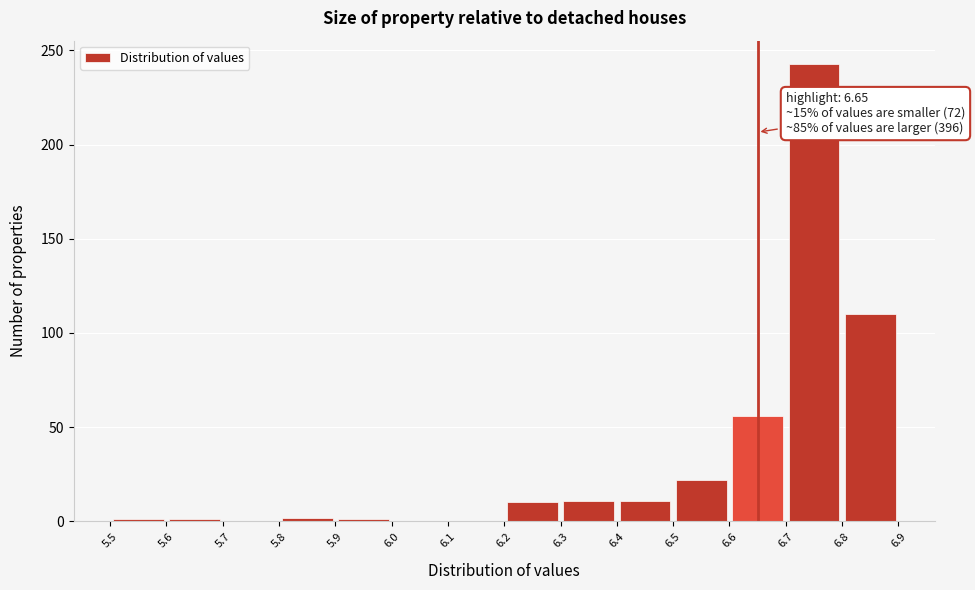

Which range on the x-axis has the tallest bar?

6.7 to 6.8